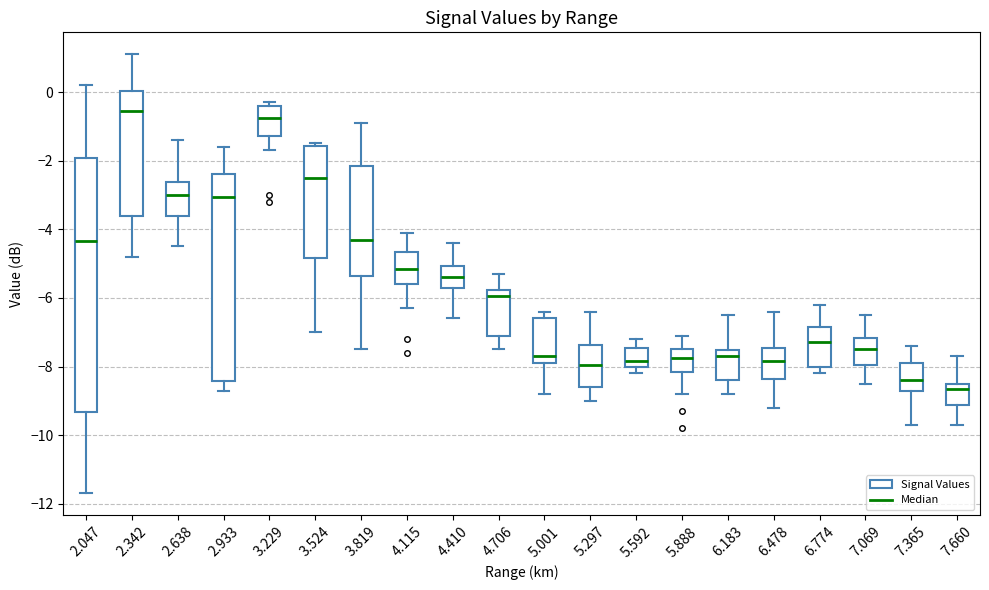

Reading left to right, transcribe this box plot: for each box, give where its median line is, the range the box spans, and where its two whiskers end, as read against the y-axis. The values are not printed on the chart, so give them approximately, as read against the axis.

2.047: median -4.4, box -9.4 to -2.0, whiskers -11.6 to 0.2
2.342: median -0.6, box -3.6 to 0.0, whiskers -4.8 to 1.2
2.638: median -3.0, box -3.6 to -2.6, whiskers -4.4 to -1.4
2.933: median -3.0, box -8.4 to -2.4, whiskers -8.6 to -1.6
3.229: median -0.8, box -1.2 to -0.4, whiskers -1.6 to -0.2
3.524: median -2.4, box -4.8 to -1.6, whiskers -7.0 to -1.4
3.819: median -4.2, box -5.4 to -2.2, whiskers -7.4 to -0.8
4.115: median -5.2, box -5.6 to -4.6, whiskers -6.2 to -4.0
4.410: median -5.4, box -5.8 to -5.0, whiskers -6.6 to -4.4
4.706: median -6.0, box -7.2 to -5.8, whiskers -7.4 to -5.2
5.001: median -7.6, box -7.8 to -6.6, whiskers -8.8 to -6.4
5.297: median -8.0, box -8.6 to -7.4, whiskers -9.0 to -6.4
5.592: median -7.8, box -8.0 to -7.4, whiskers -8.2 to -7.2
5.888: median -7.8, box -8.2 to -7.4, whiskers -8.8 to -7.0
6.183: median -7.6 (just below the box's upper edge), box -8.4 to -7.6, whiskers -8.8 to -6.4
6.478: median -7.8, box -8.4 to -7.4, whiskers -9.2 to -6.4
6.774: median -7.2, box -8.0 to -6.8, whiskers -8.2 to -6.2
7.069: median -7.4, box -8.0 to -7.2, whiskers -8.4 to -6.4
7.365: median -8.4, box -8.8 to -7.8, whiskers -9.6 to -7.4
7.660: median -8.6, box -9.2 to -8.4, whiskers -9.6 to -7.6